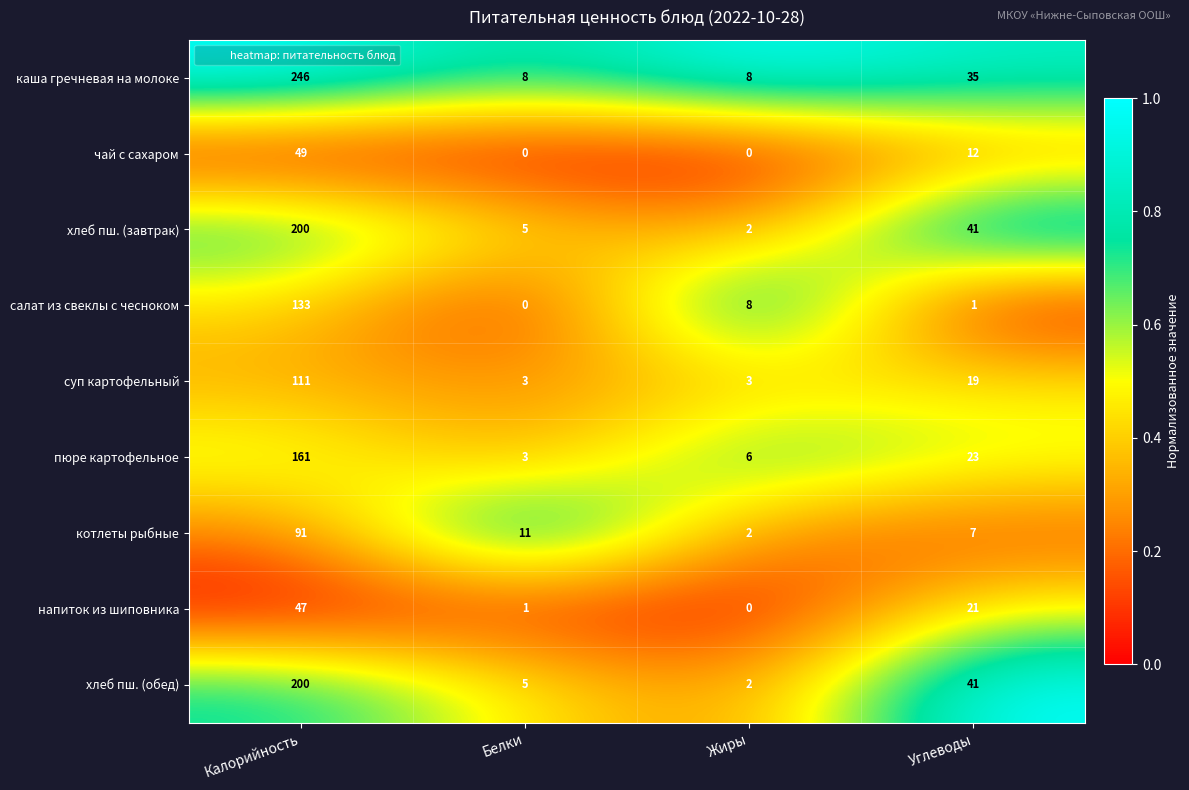

What is the spread (max minus min) of values at Жиры?

8